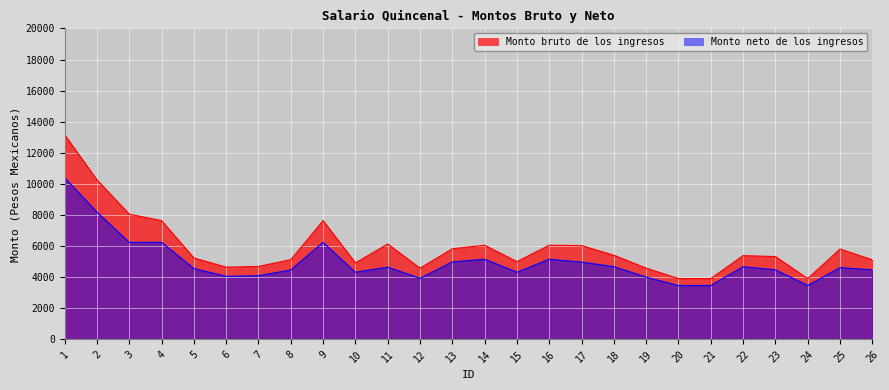

At which label is Monto neto de los ingresos closest to 6927?

4